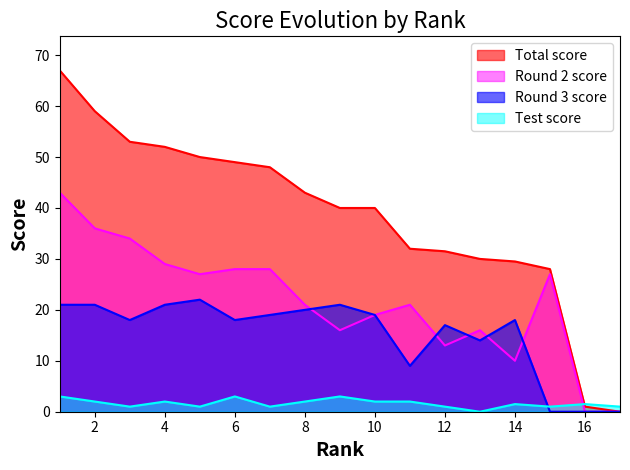

Which label corresponds to the largest value in the chart?

1